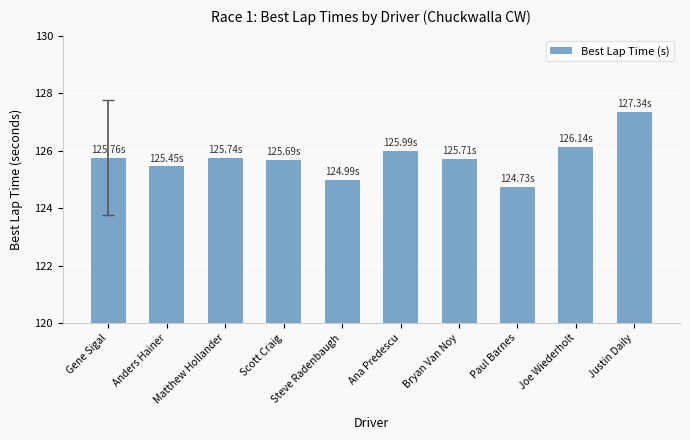

The value at Gene Sigal is 125.8. True or false?

True